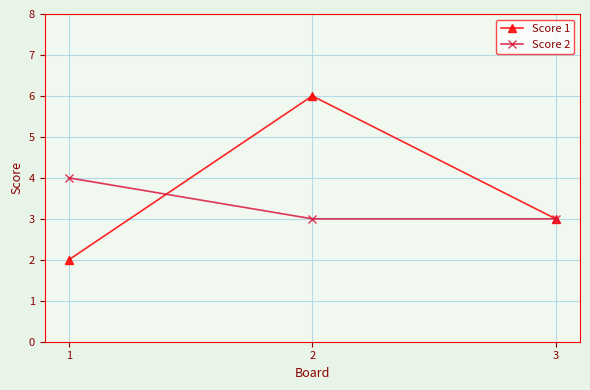

Which series has the widest spread of values?

Score 1